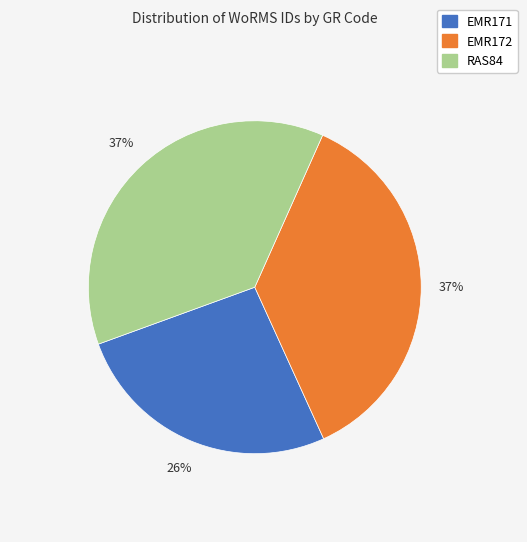

Which has a higher value, EMR171 or RAS84?

RAS84